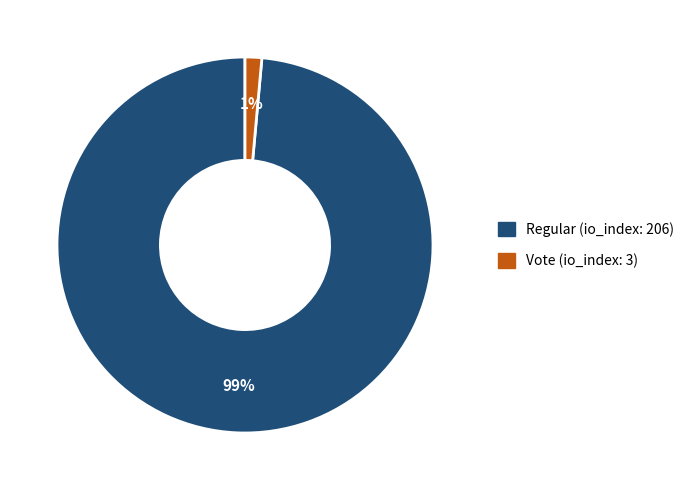

To the nearest percent, what is the average slice percentage?

50%